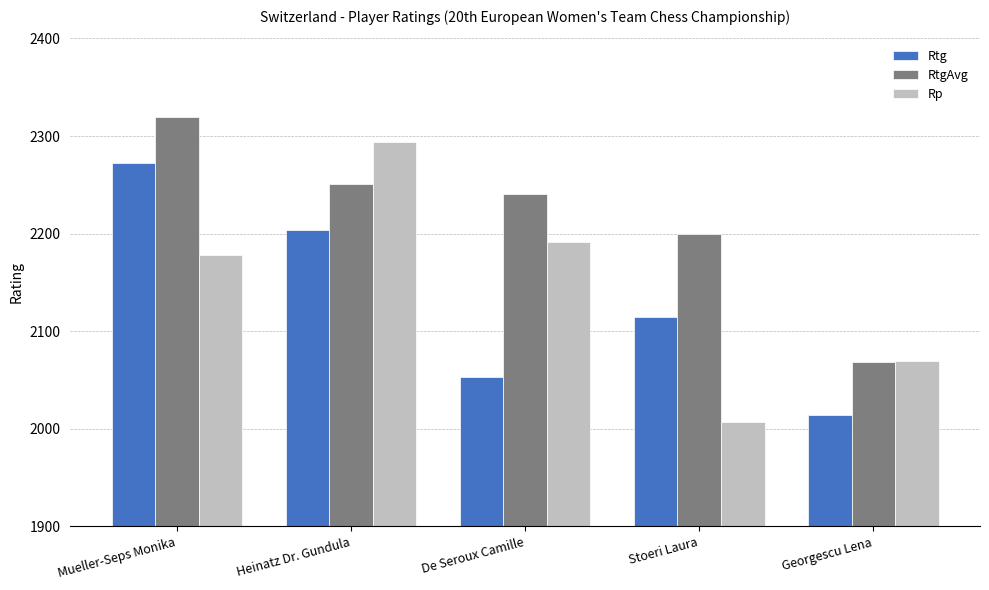

Which series has the largest range (max minus min)?

Rp